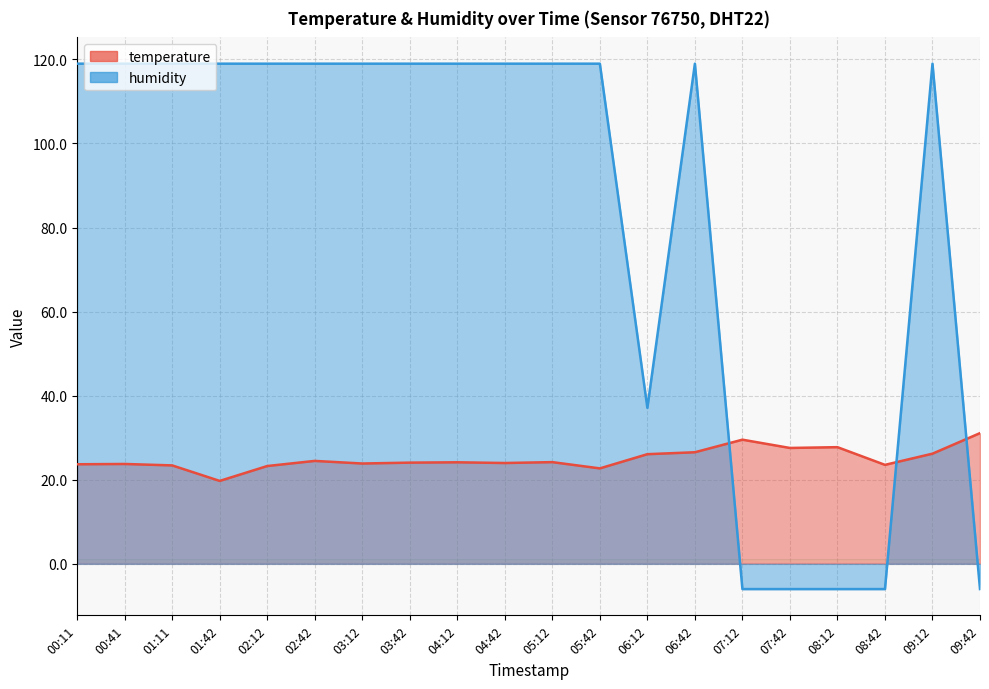

What is the difference between the highest and lowest values at 03:42?

94.9